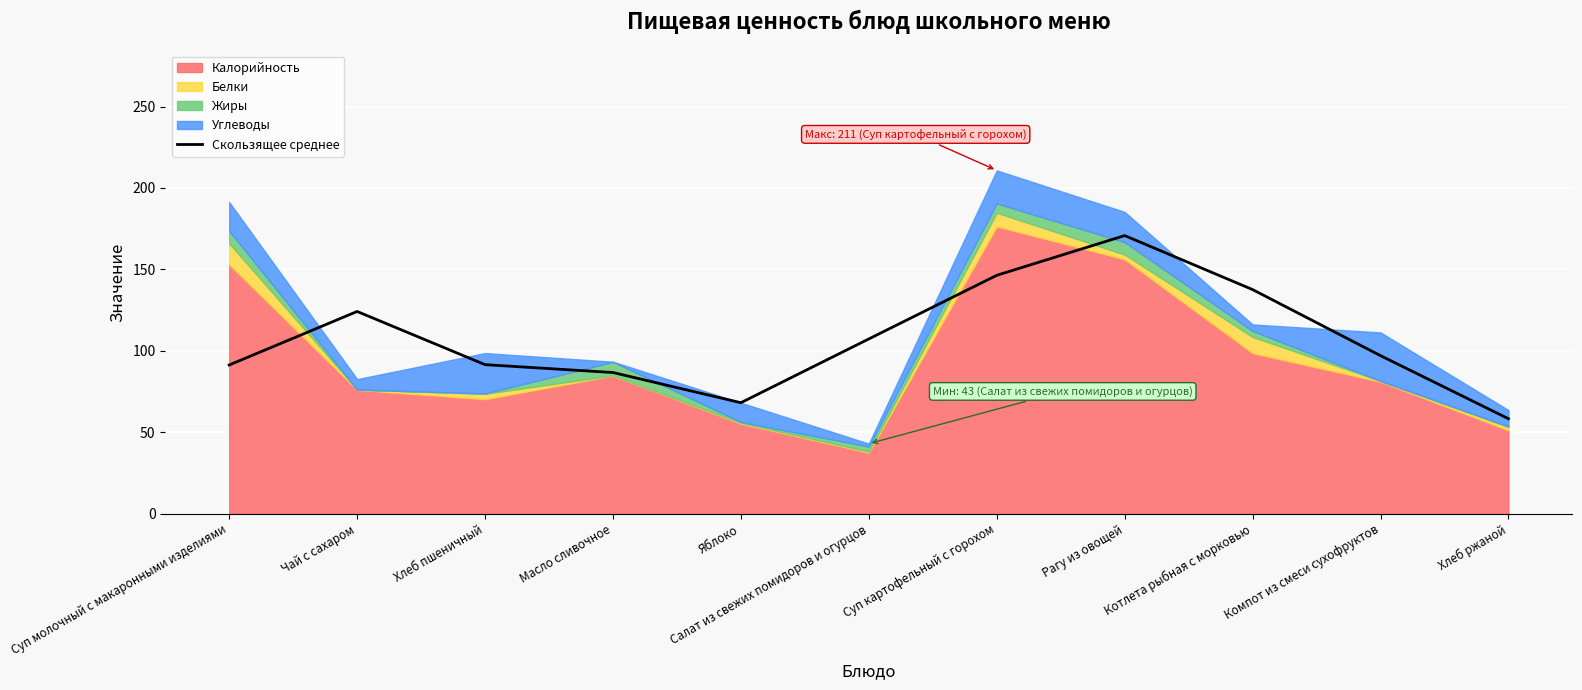

What is the smallest value displayed?

58.3